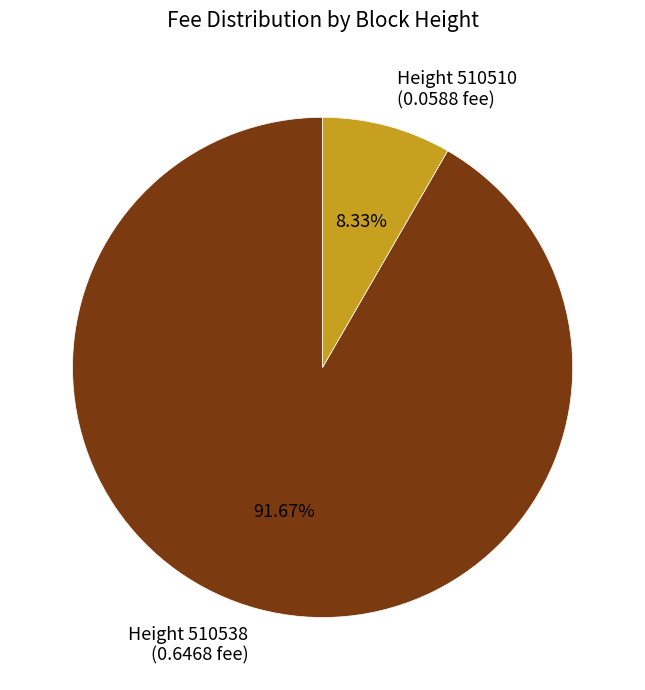

Is there a majority slice in this chart?

Yes